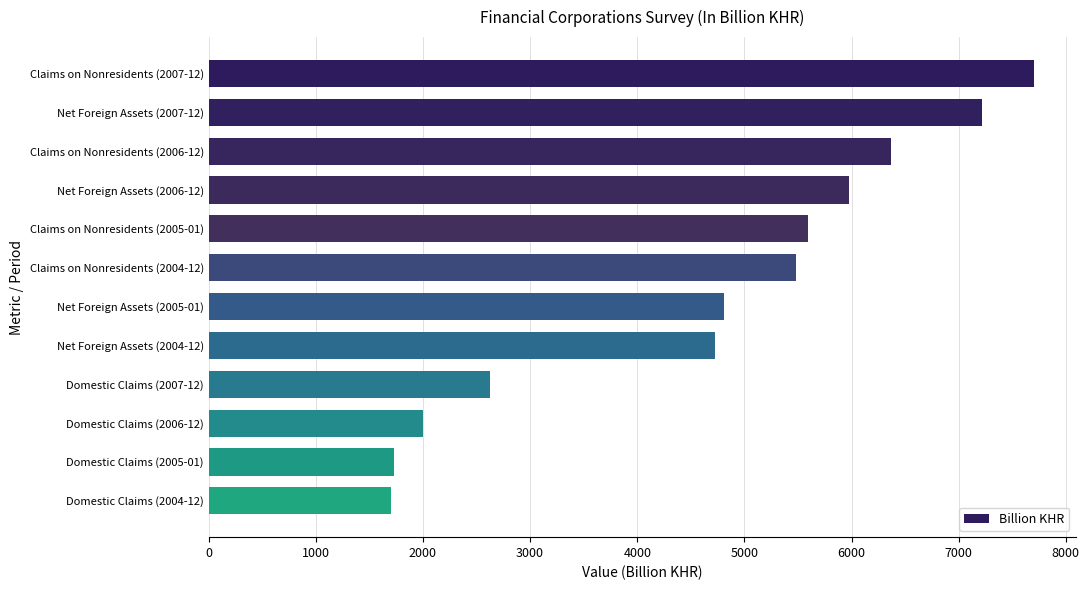

Which has a higher value, Domestic Claims (2005-01) or Net Foreign Assets (2004-12)?

Net Foreign Assets (2004-12)